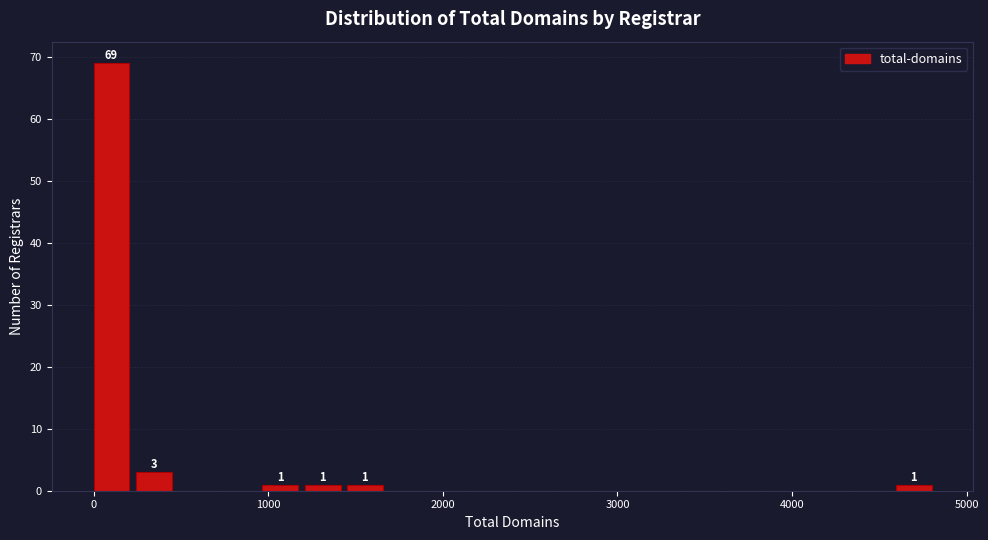

Around what value on the x-axis is the tallest bar? Give the approximate position of its centre, as read against the axis.

100